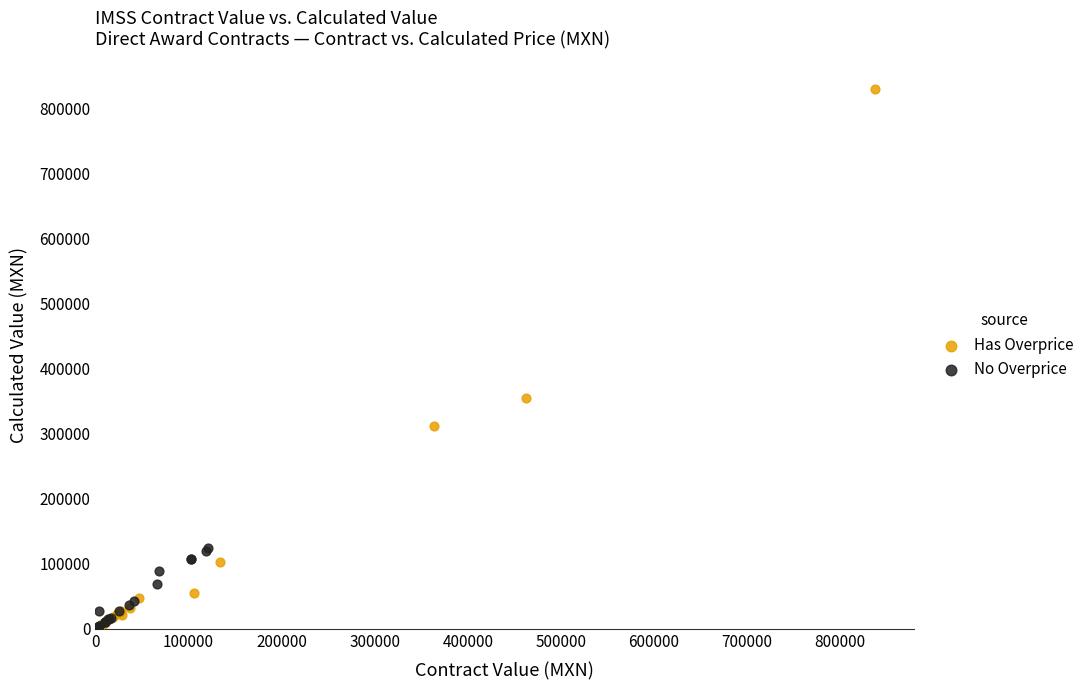

Which series contains the highest Y value?

Has Overprice